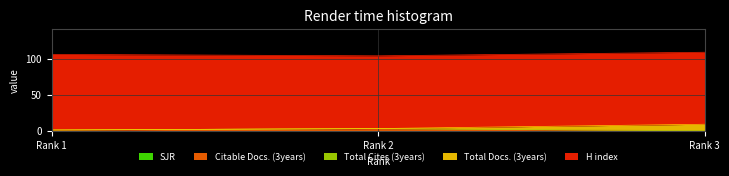

At how many categories does at least one series exceed 29?

3